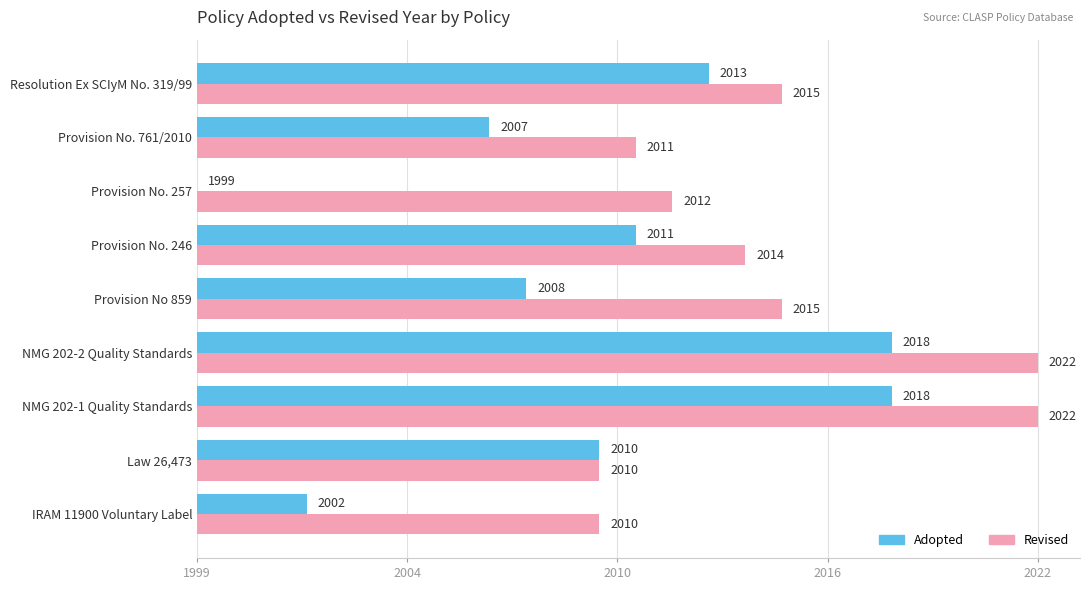

Reading left to right, extract all data points from this chart.

Adopted: 3	11	19	19	9	12	0	8	14
Revised: 11	11	23	23	16	15	13	12	16